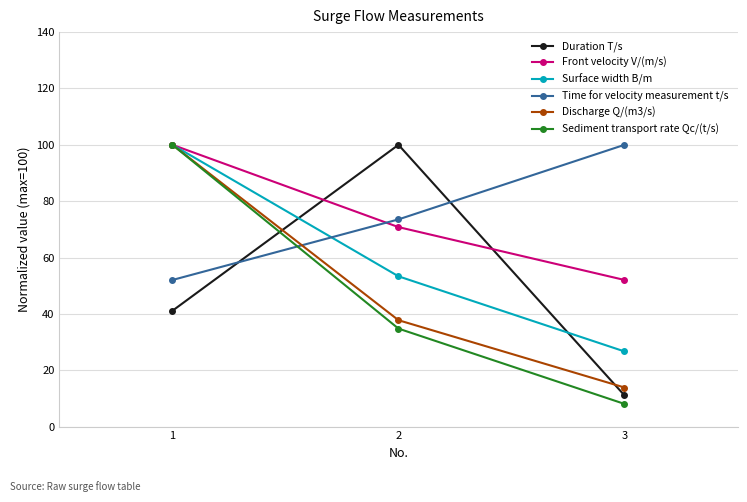

What is the spread (max minus min) of values at 1?

58.9